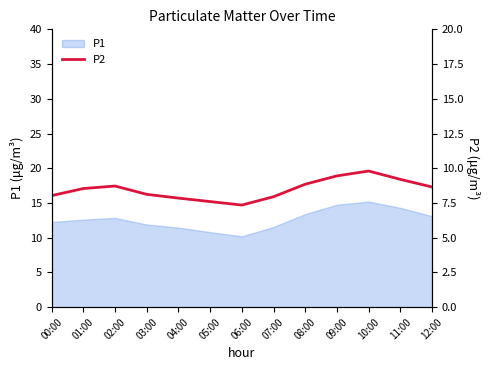

What is the highest value of the P1 series?

15.2